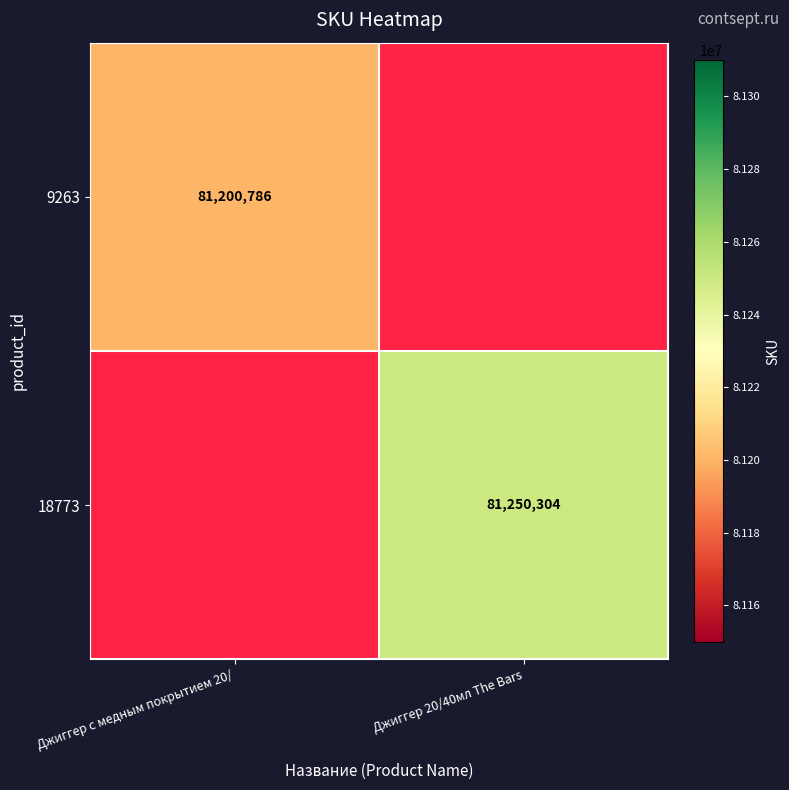

What is the maximum value shown in the chart?

81250304.0